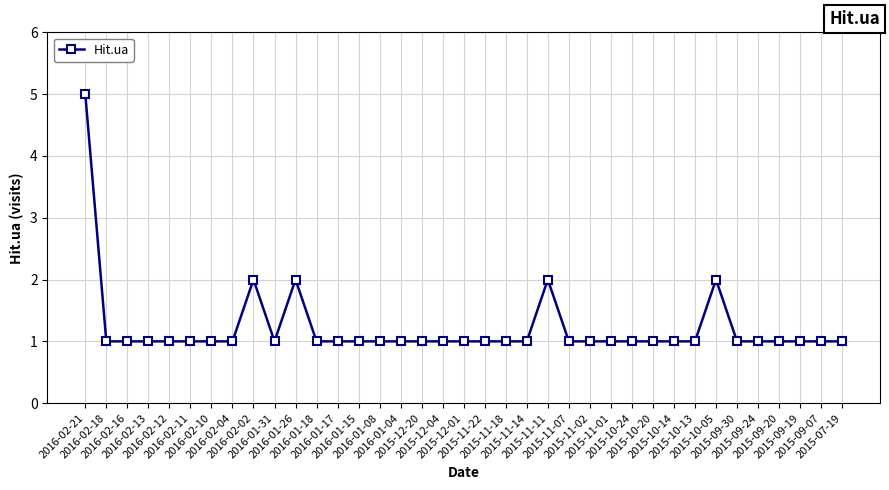

How many lines are shown in the chart?

1